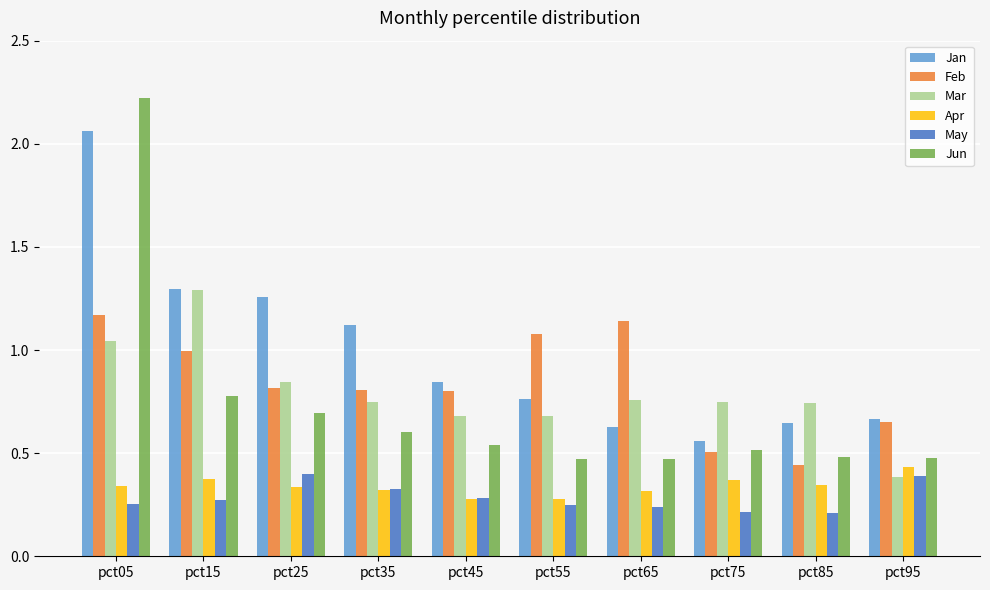

What are all the series names shown in the legend?

Jan, Feb, Mar, Apr, May, Jun